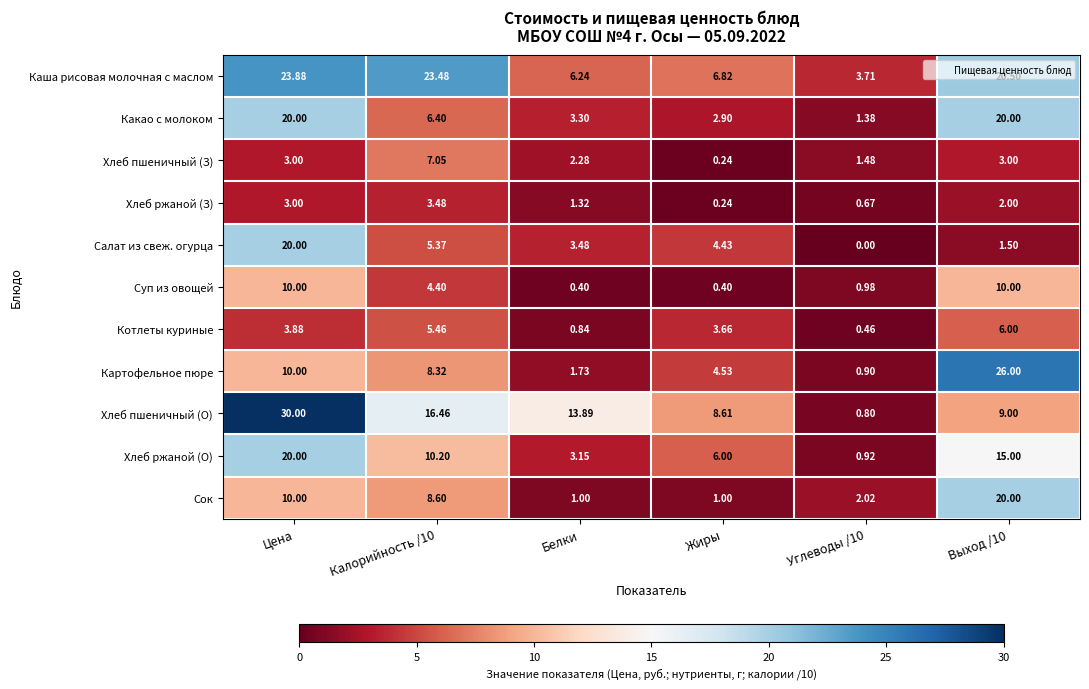

How many data points in Салат из свеж. огурца are less than 4?

3